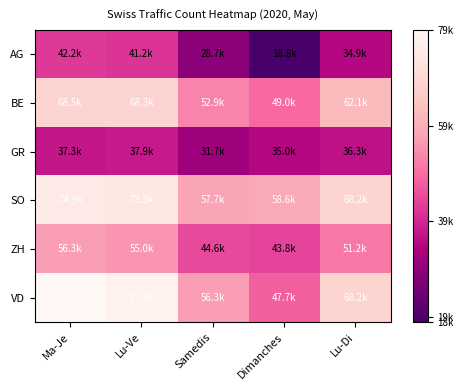

What is the difference between the highest and lowest values at Samedis?

29067.4